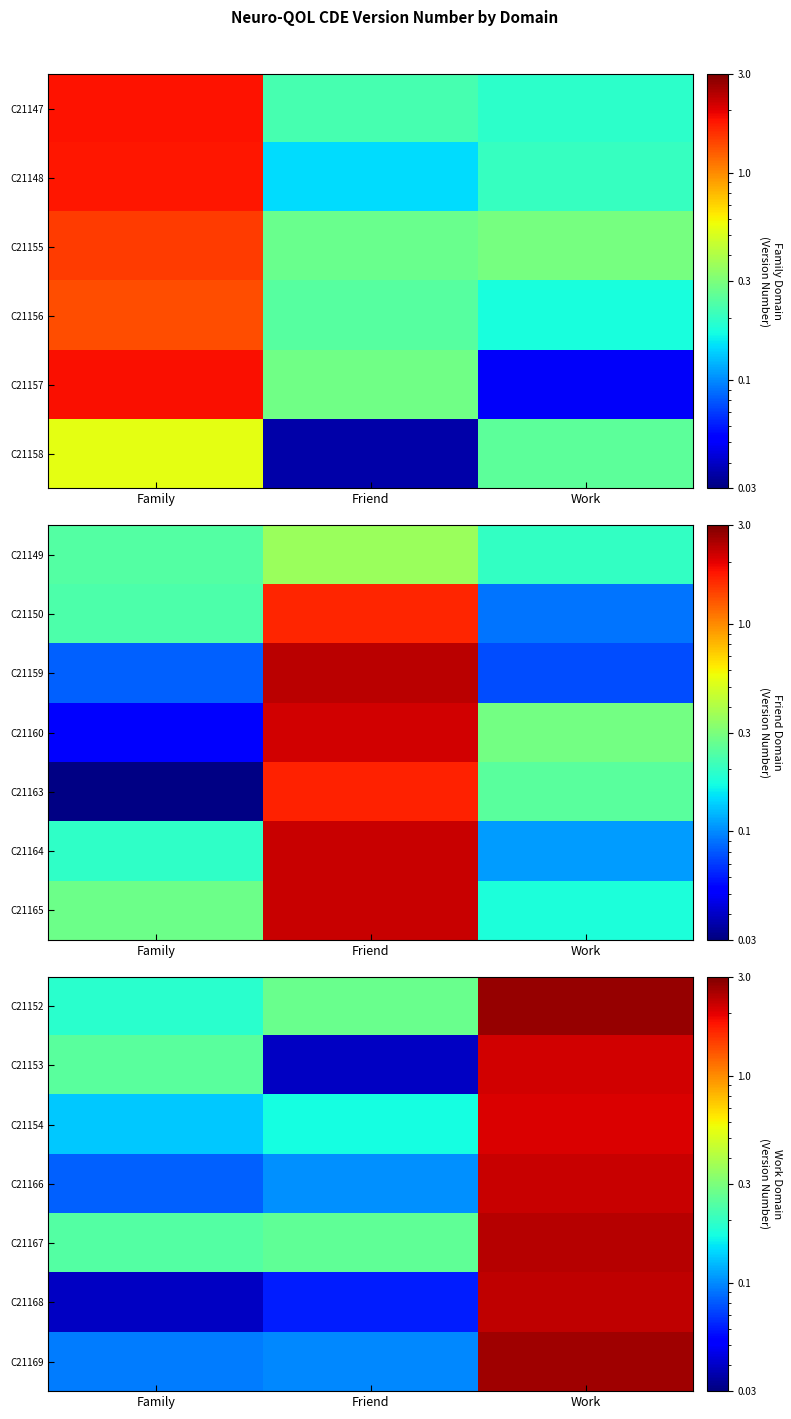

At Work, list the series in order from largest to smallest.

C21152, C21169, C21167, C21168, C21166, C21153, C21154